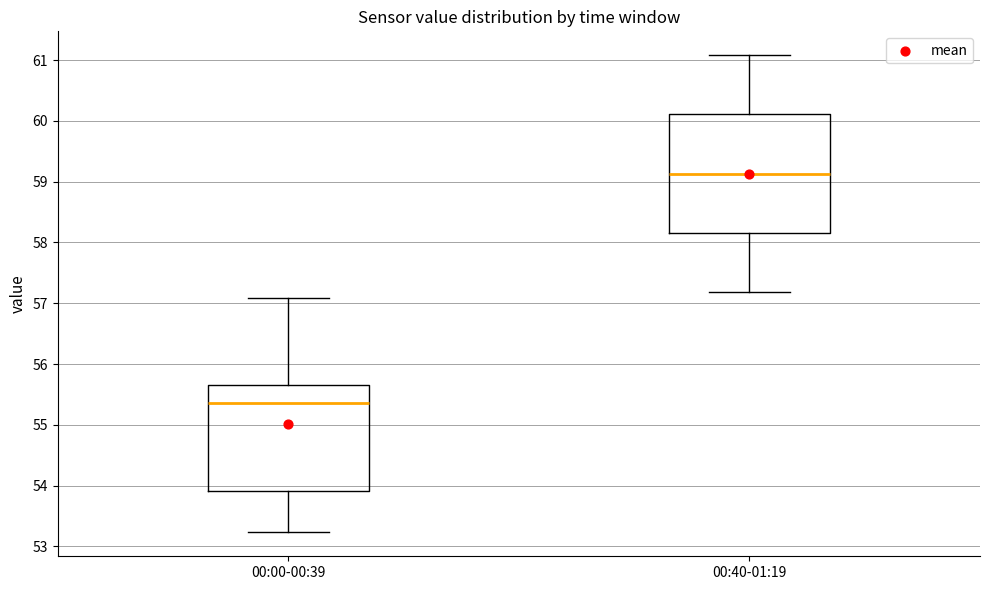

Reading left to right, read every box against the y-axis: the position of its median line, the range the box covers, and the ends of its whiskers. The values are not printed on the chart, so give them approximately, as read against the axis.

00:00-00:39: median 55.4, box 53.9 to 55.7, whiskers 53.2 to 57.1
00:40-01:19: median 59.1, box 58.2 to 60.1, whiskers 57.2 to 61.1